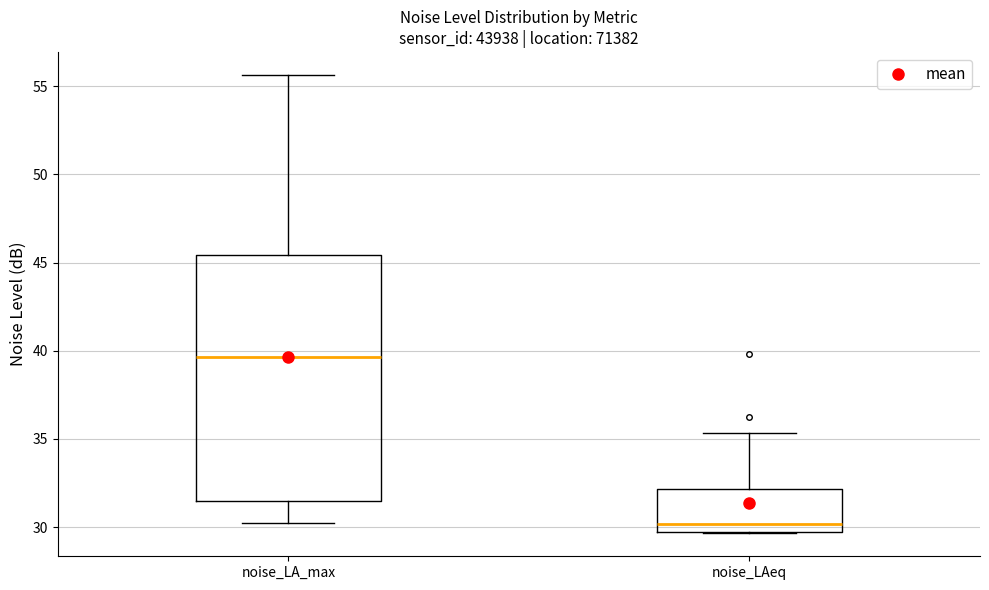

Where does the upper whisker of the box for noise_LAeq end on the y-axis? The values are not printed on the chart, so give them approximately, as read against the axis.

35.5